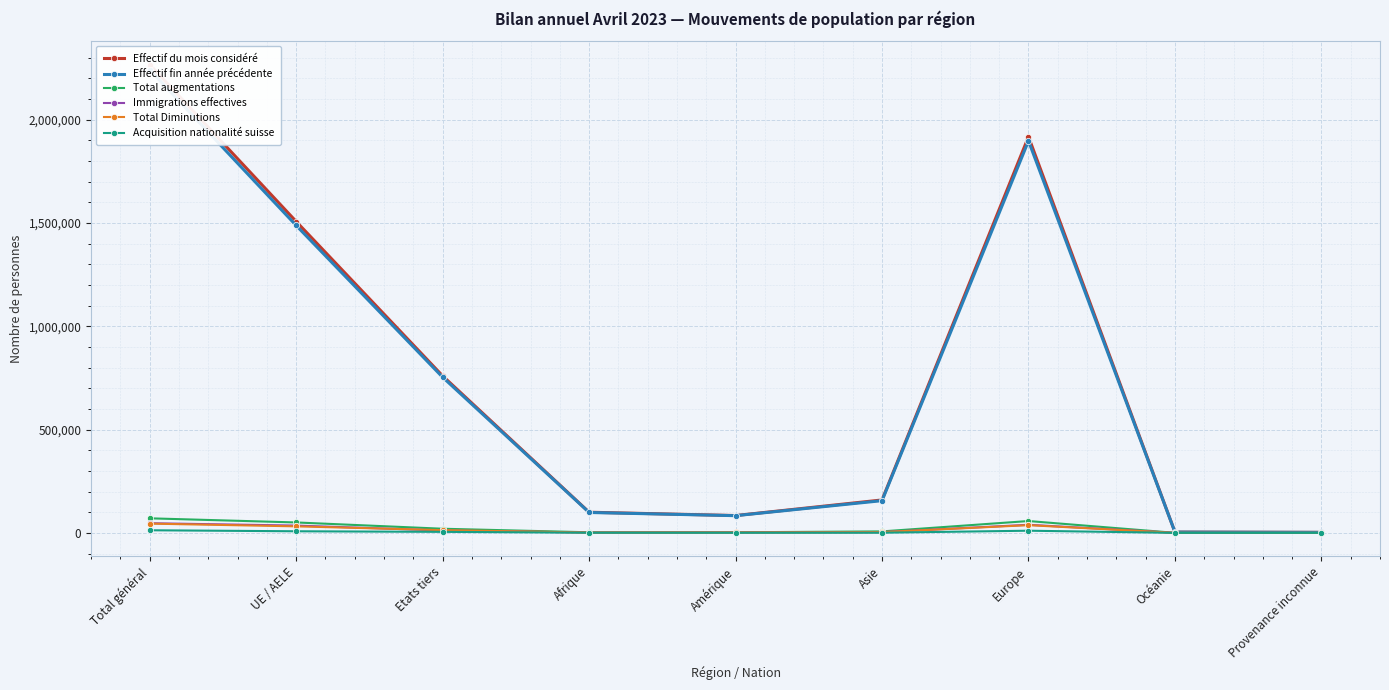

List the labels in order of Immigrations effectives value, smallest first.

Provenance inconnue, Océanie, Afrique, Amérique, Asie, Etats tiers, UE / AELE, Europe, Total général